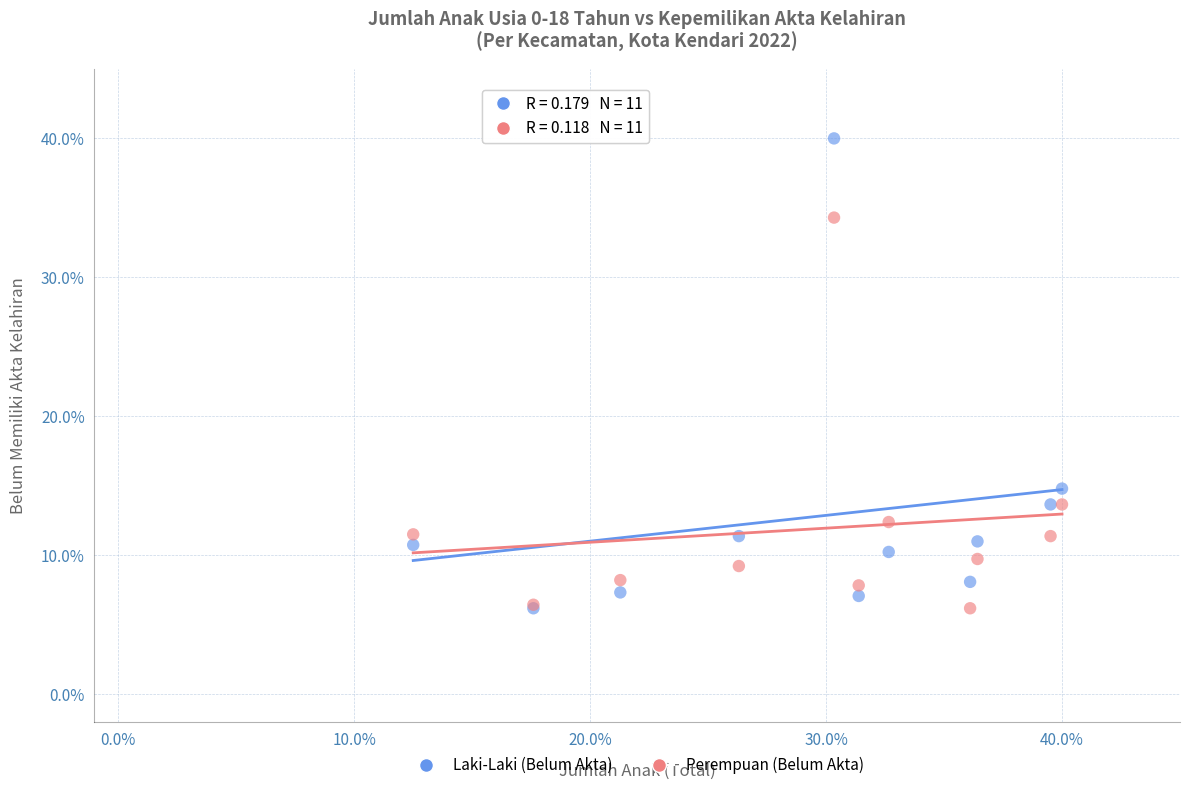

In the Perempuan (Belum Akta) series, what Y value is closest to 20?

13.7